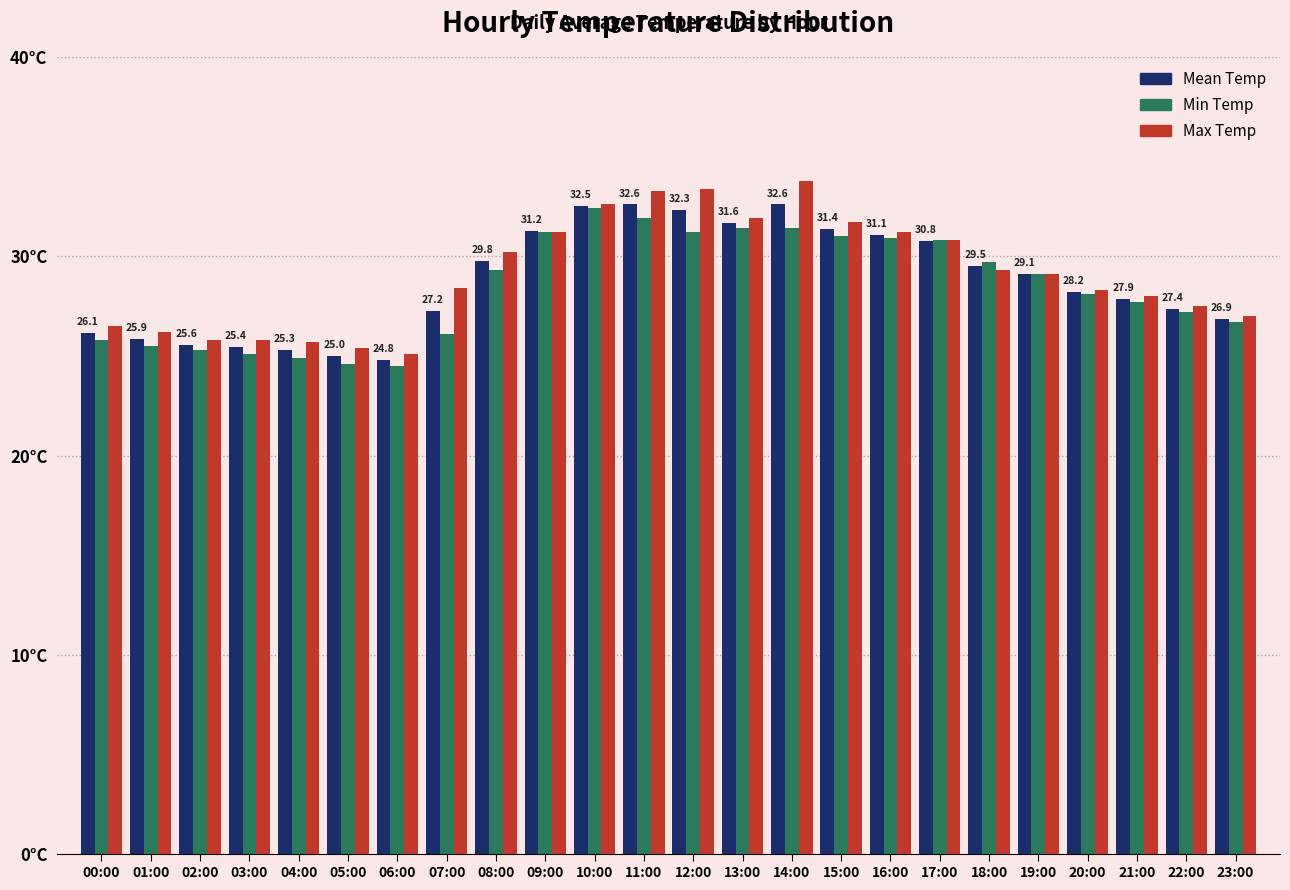

Which category has the lowest value across all series?

06:00